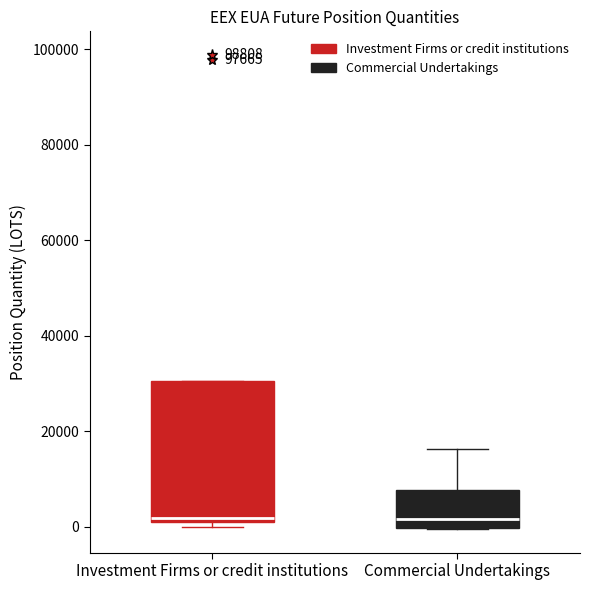

Which box is the tallest, from its lower edge to its upper edge?

Investment Firms or credit institutions